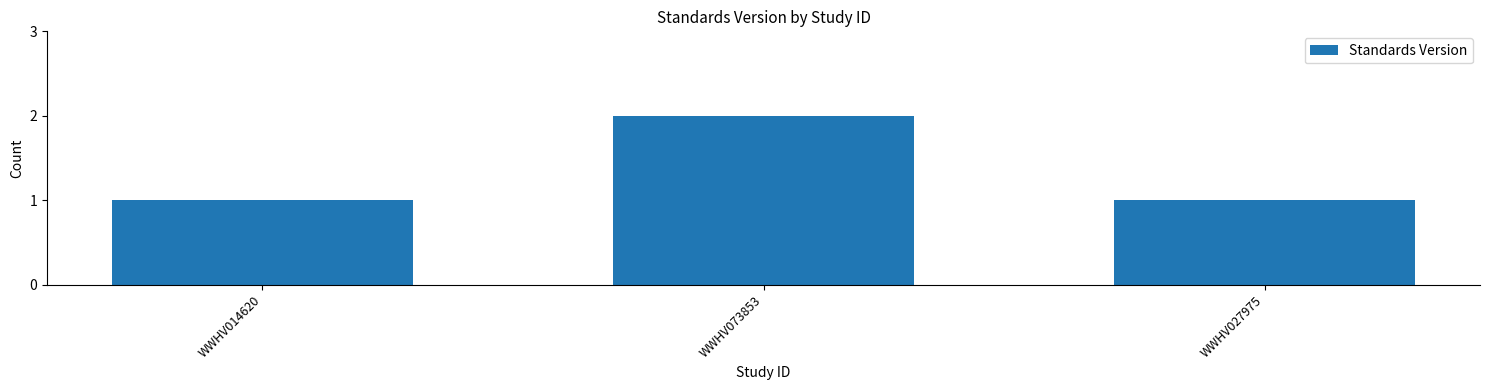

Which has a higher value, WWHV027975 or WWHV073853?

WWHV073853